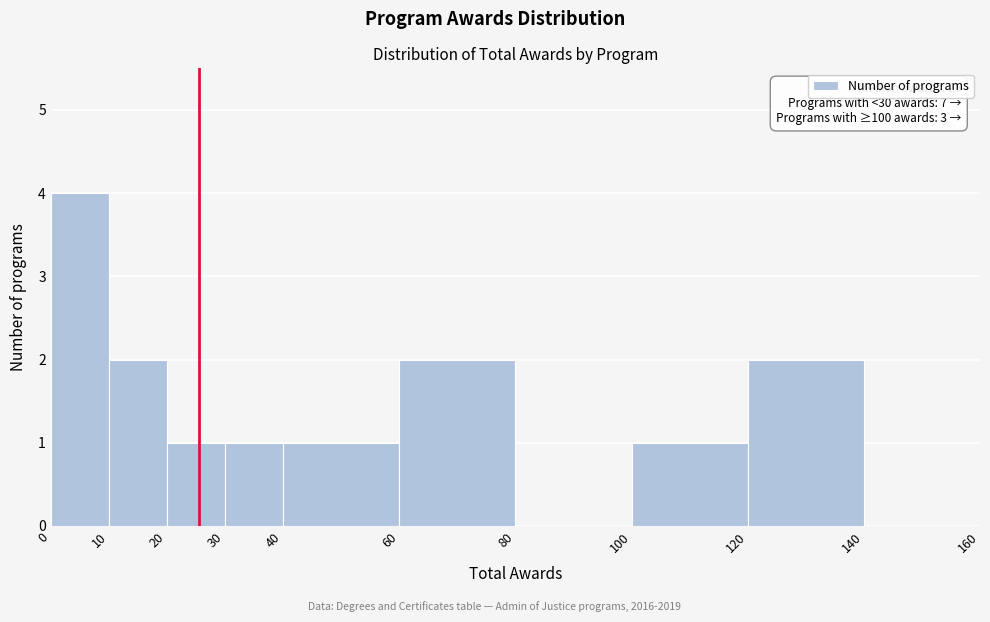

Which range on the x-axis has the tallest bar?

0 to 10